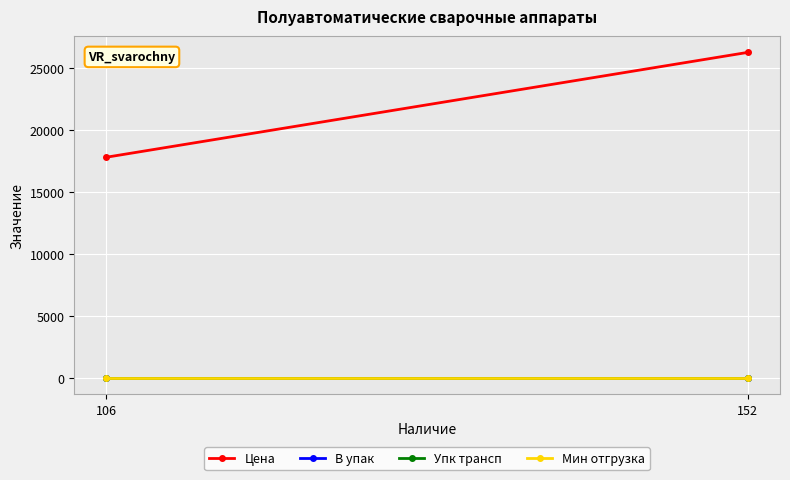

Reading left to right, list all the values displayed in this chart.

Цена: 106=17796.6	152=26254.2
В упак: 106=1.0	152=1.0
Упк трансп: 106=1.0	152=1.0
Мин отгрузка: 106=0.0	152=0.0